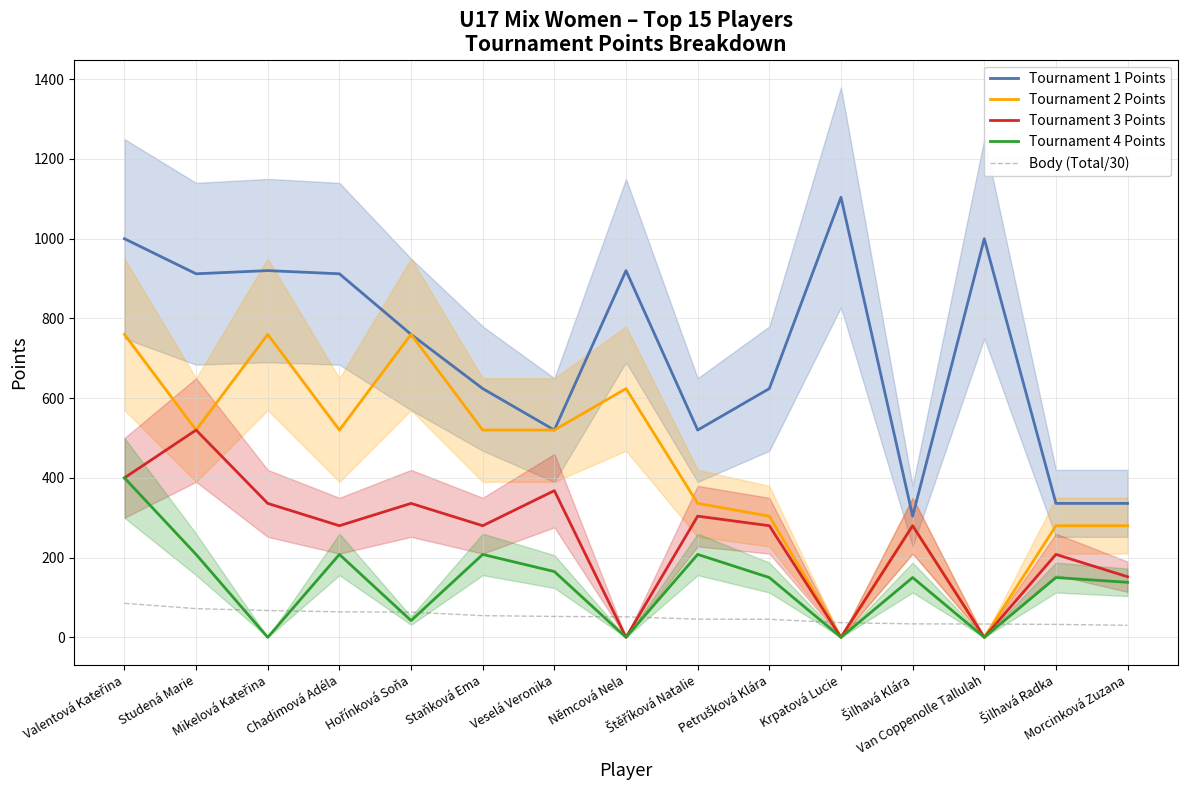

What is the average value of the Tournament 4 Points series?

135.1